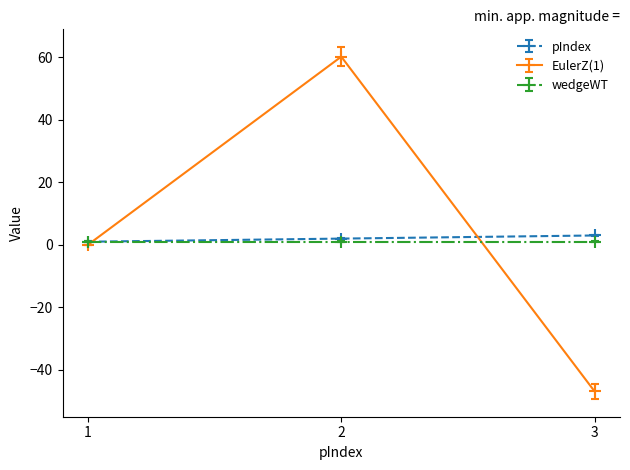

At how many categories does at least one series exceed 32?

1